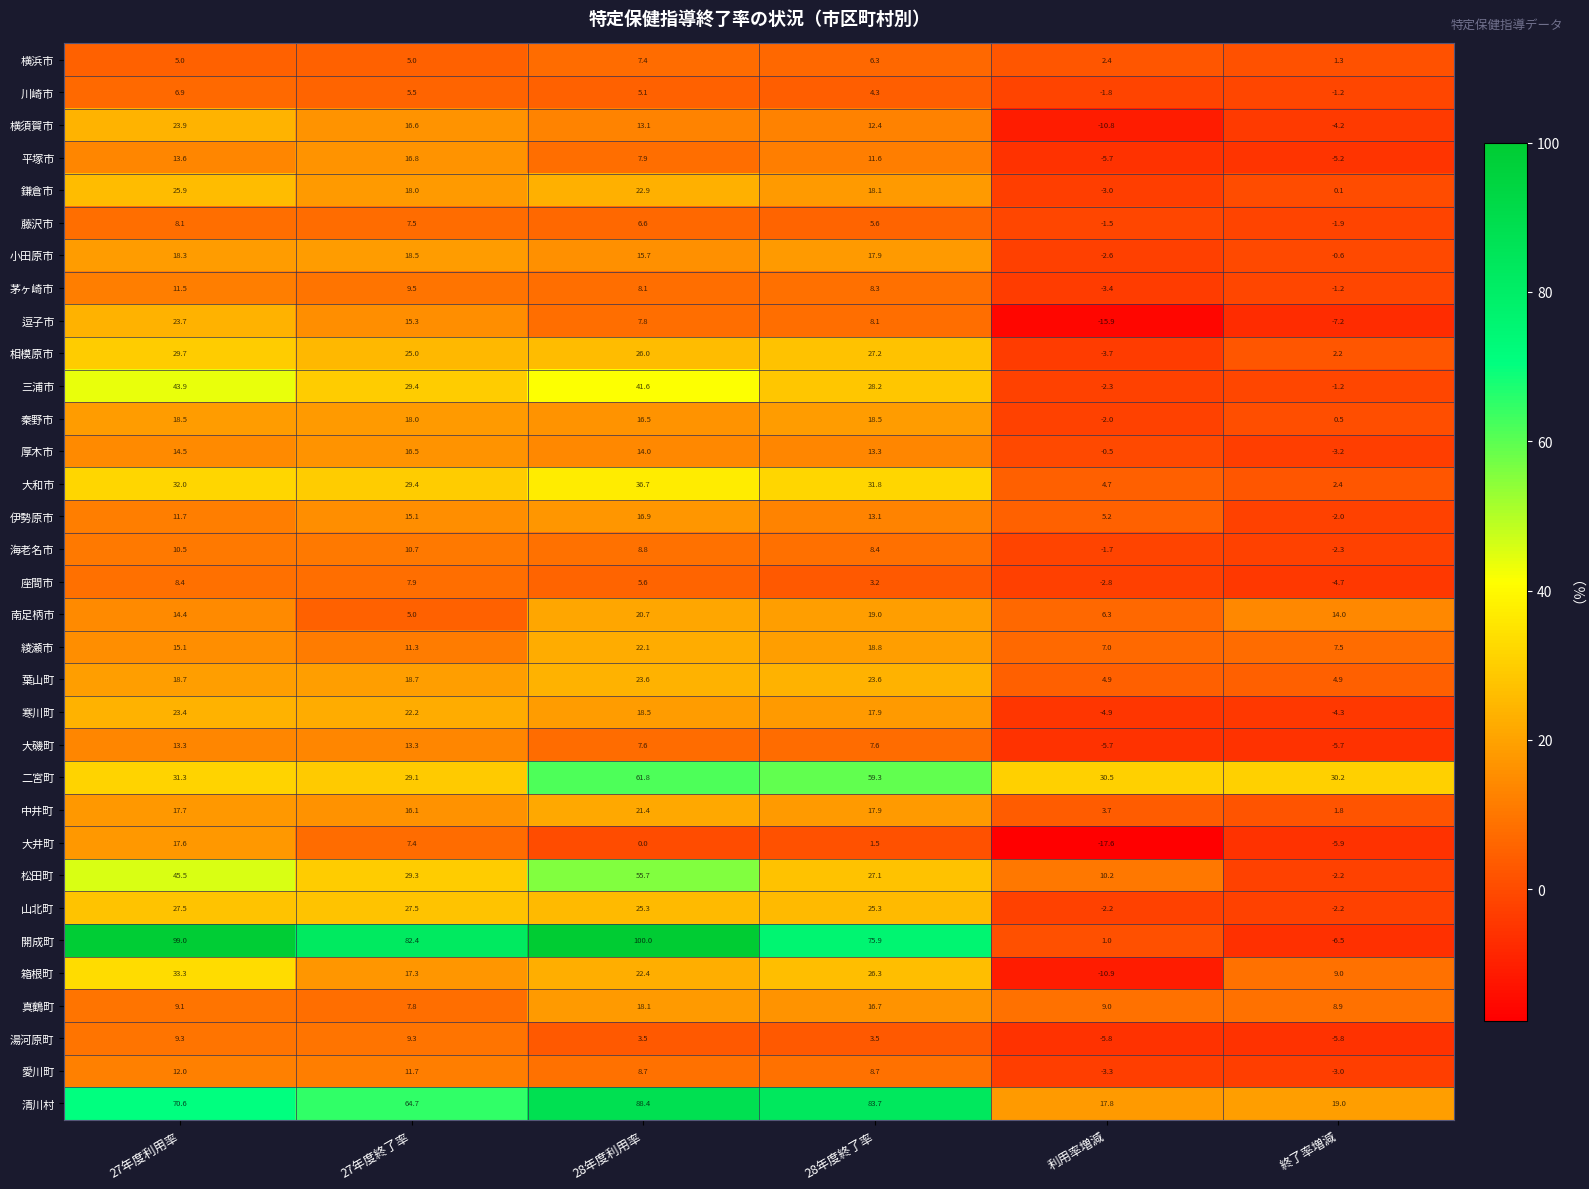

How many distinct data groups are displayed?

33